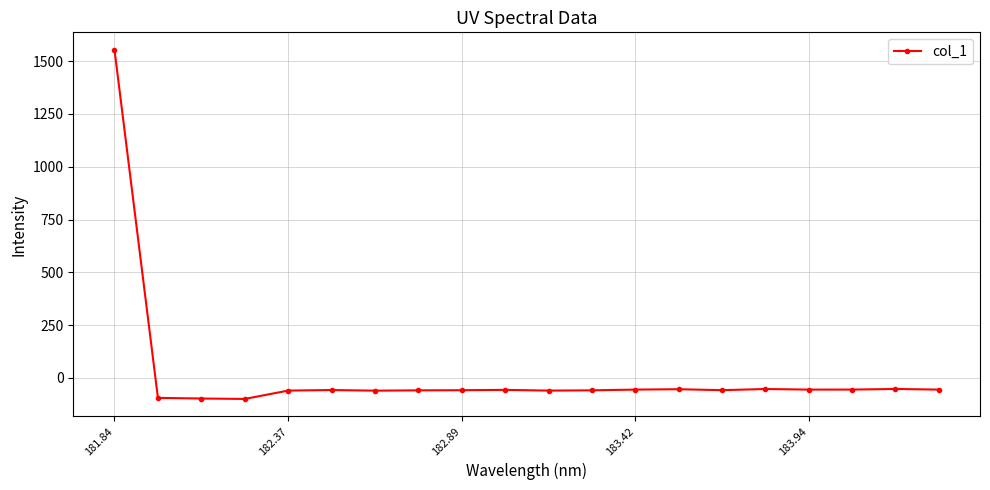

What is the difference between the maximum and minimum values?

1652.5